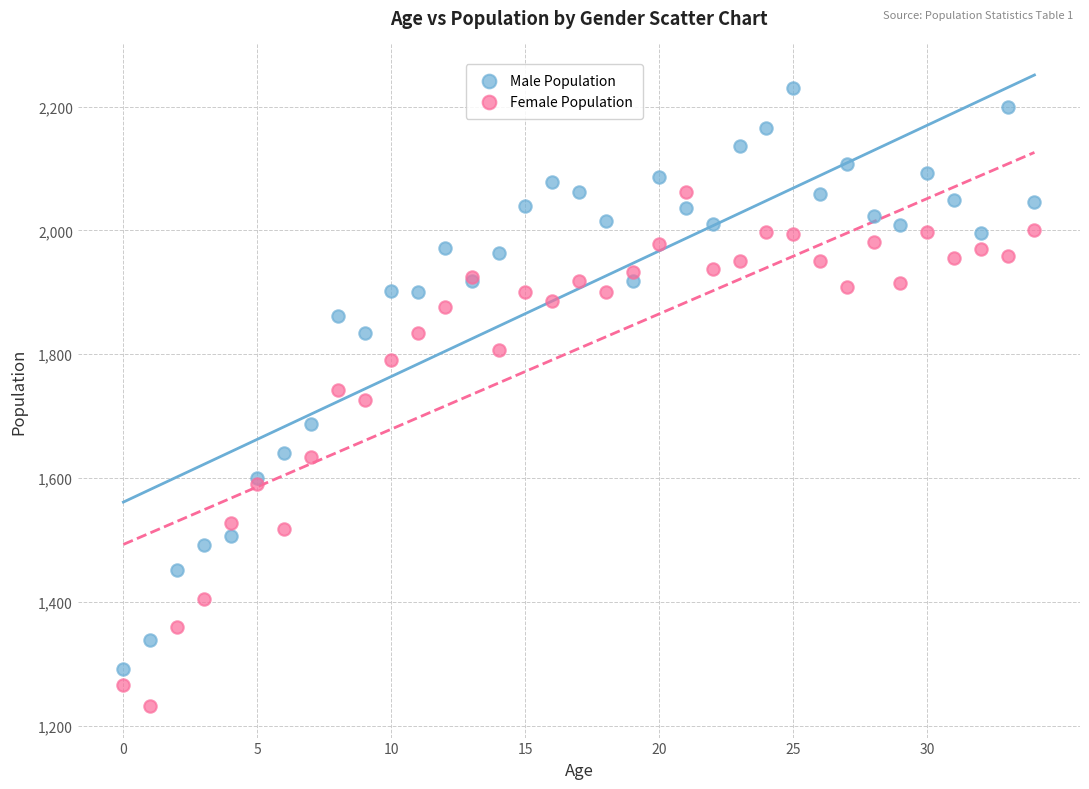

Which series contains the lowest Y value?

Female Population